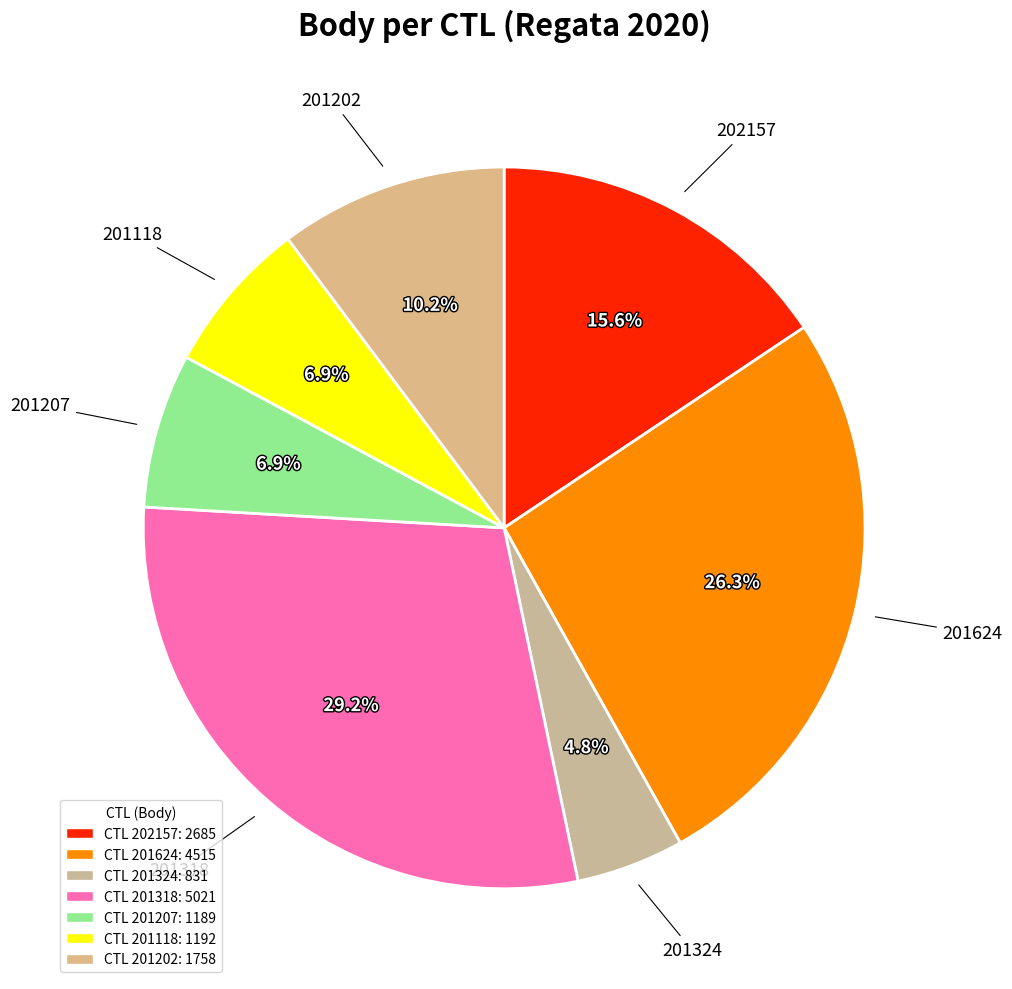

Rank the categories by value from highest to lowest.

201318, 201624, 202157, 201202, 201118, 201207, 201324